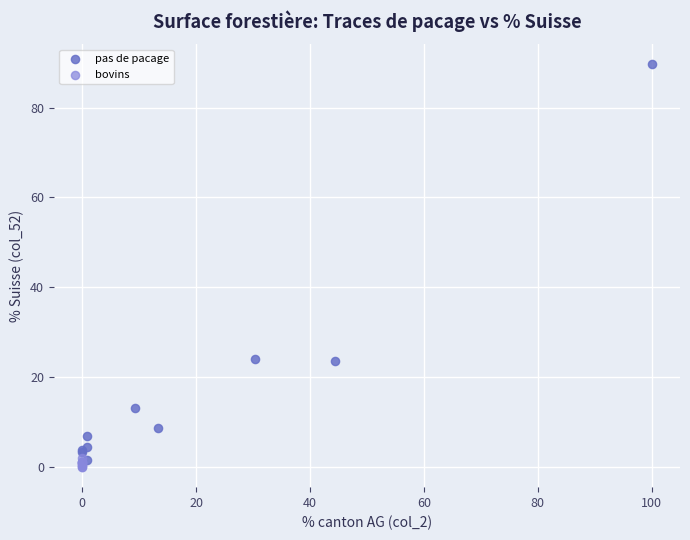

Which series contains the highest Y value?

pas de pacage